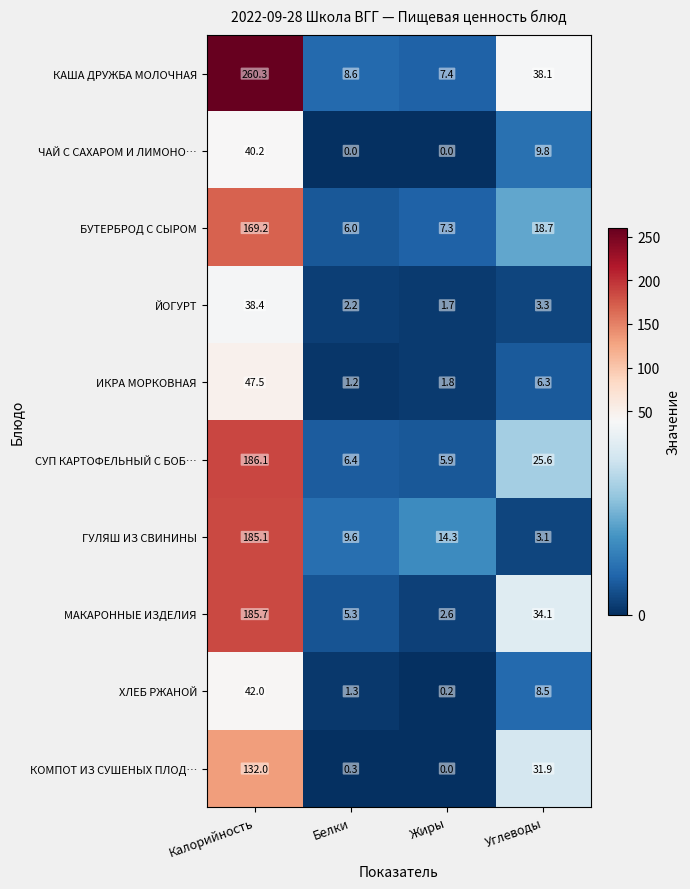

What is the difference between the maximum and minimum values in the КОМПОТ ИЗ СУШЕНЫХ ПЛОД… series?

132.0